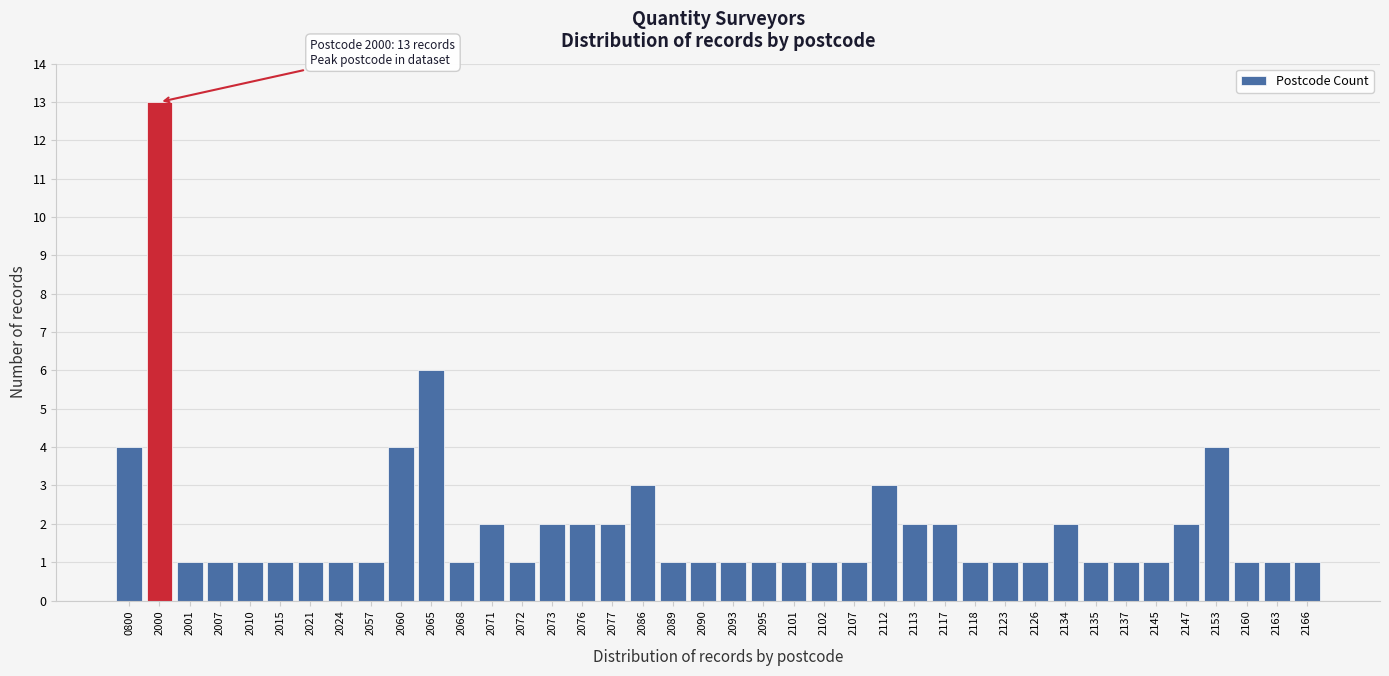

What is the maximum value shown in the chart?

13